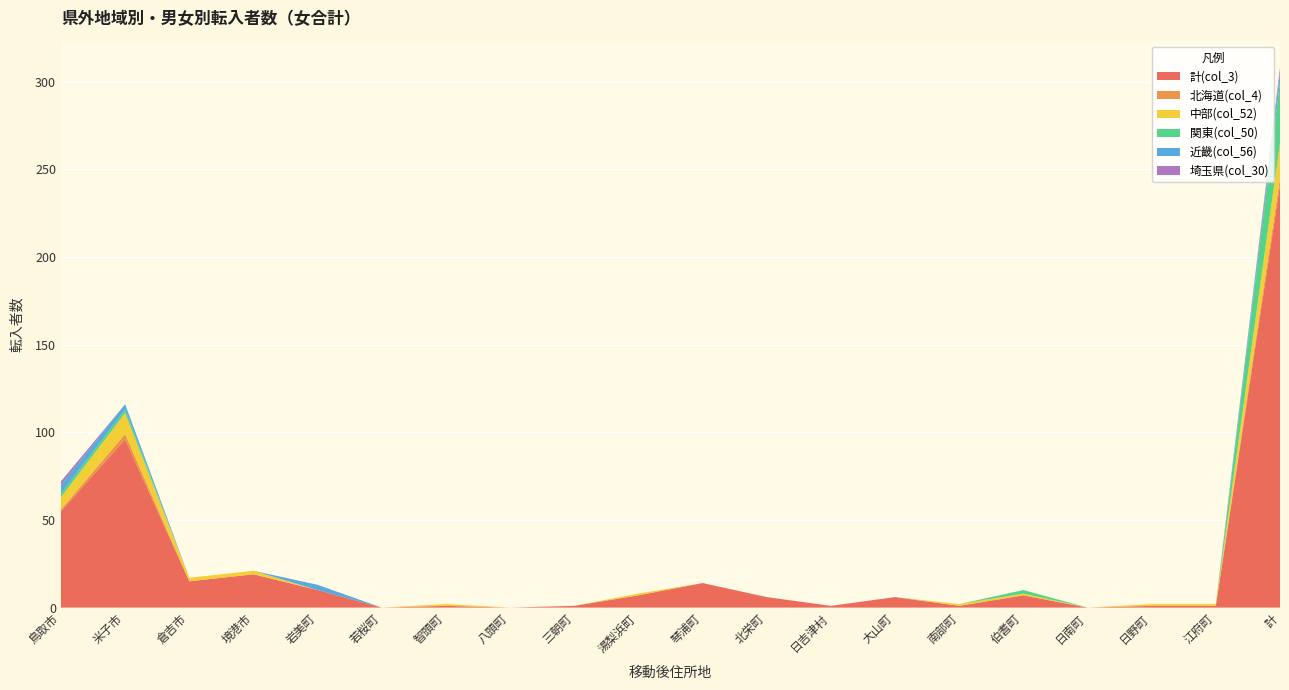

Reading left to right, what are all the values shown in this chart?

計(col_3): 55	96	15	19	10	0	1	0	1	7	14	6	1	6	1	7	0	1	1	241
北海道(col_4): 1	3	0	0	0	0	0	0	0	0	0	0	0	0	0	0	0	0	0	4
中部(col_52): 7	12	2	2	0	0	1	0	0	1	0	0	0	0	1	1	0	1	1	20
関東(col_50): 2	2	0	0	0	0	0	0	0	0	0	0	0	0	0	2	0	0	0	35
近畿(col_56): 5	3	0	0	3	0	0	0	0	0	0	0	0	0	0	0	0	0	0	5
埼玉県(col_30): 2	0	0	0	0	0	0	0	0	0	0	0	0	0	0	0	0	0	0	3